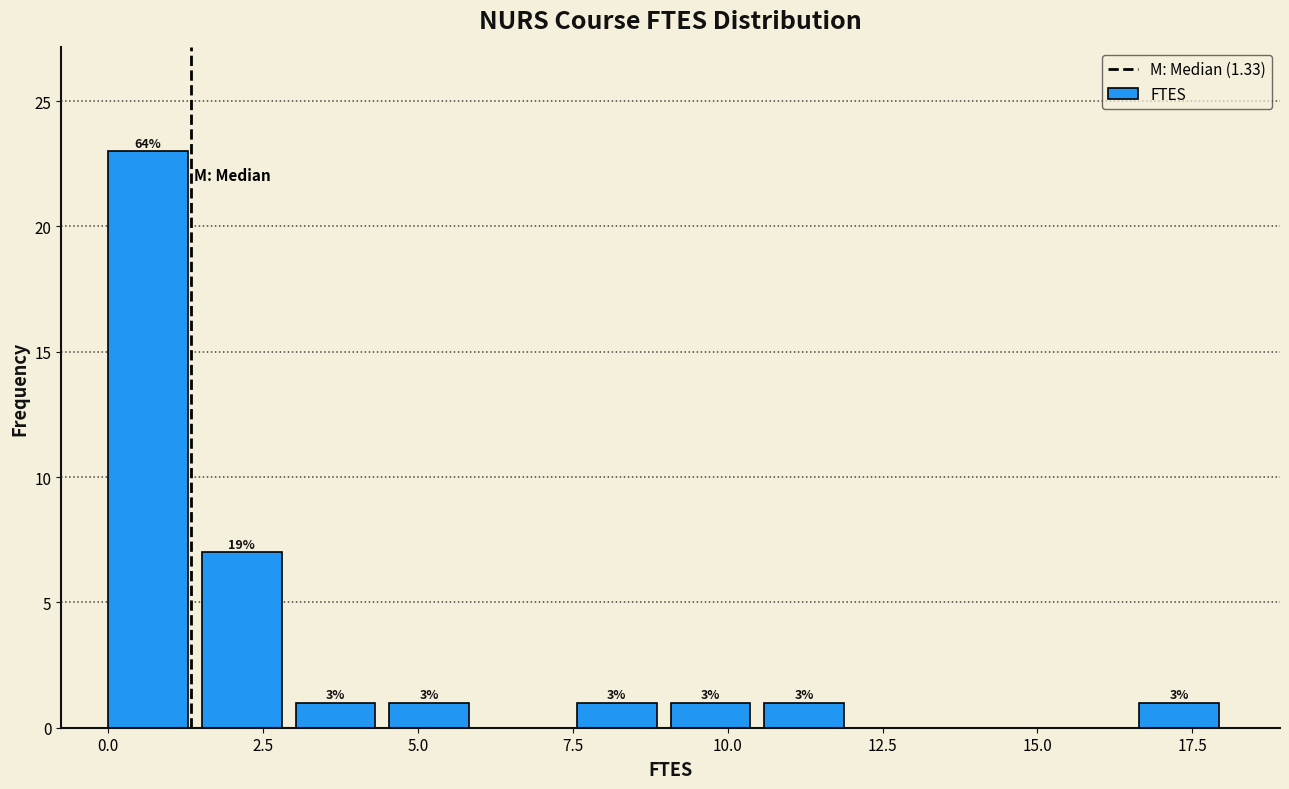

Around what value on the x-axis is the tallest bar? Give the approximate position of its centre, as read against the axis.

0.5